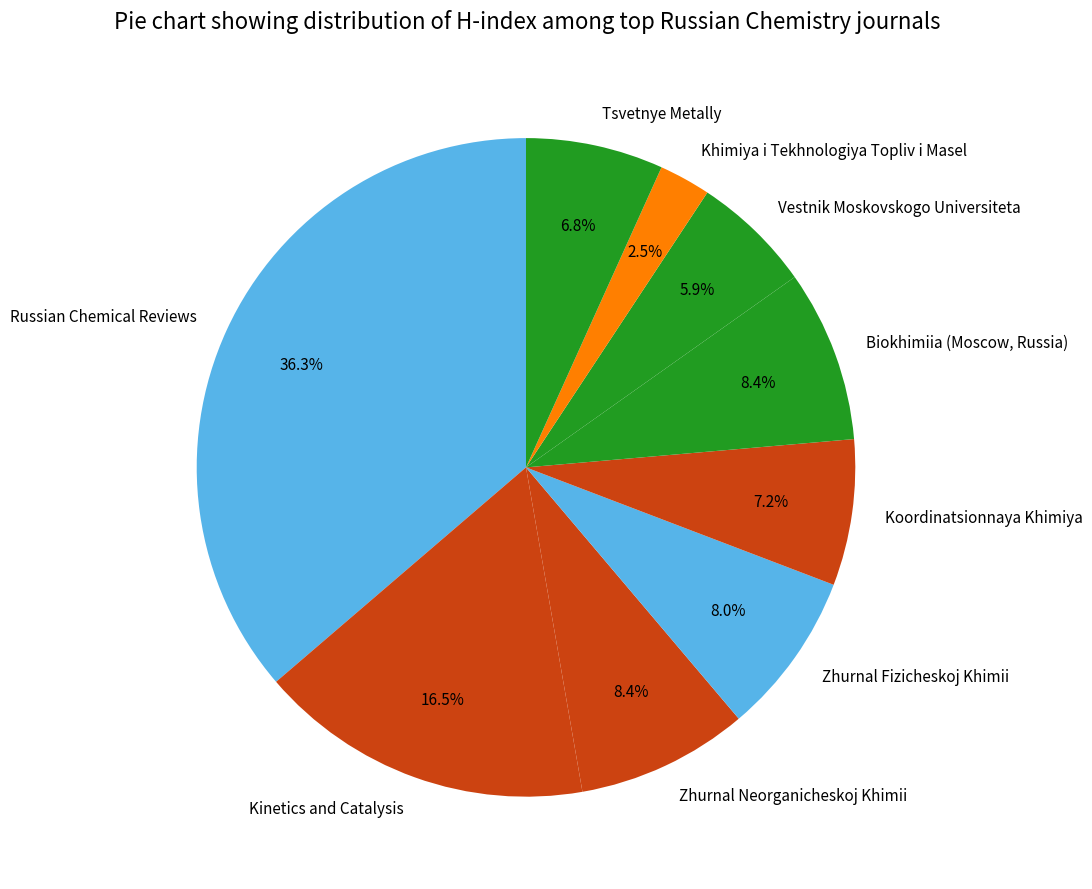

Is the sum of Zhurnal Fizicheskoj Khimii and Khimiya i Tekhnologiya Topliv i Masel greater than half?

No